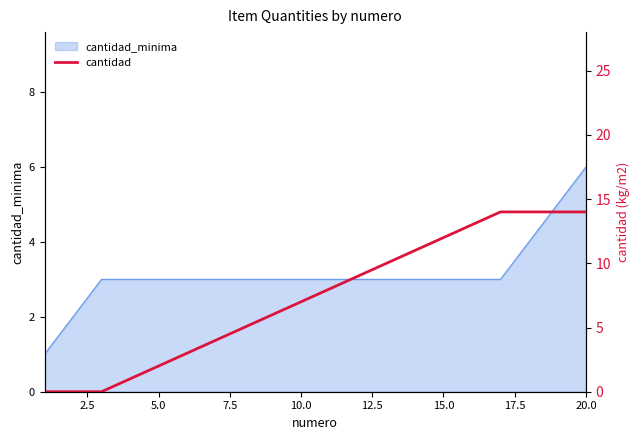

True or false: cantidad_minima has a value of 6 at 20.0.

True